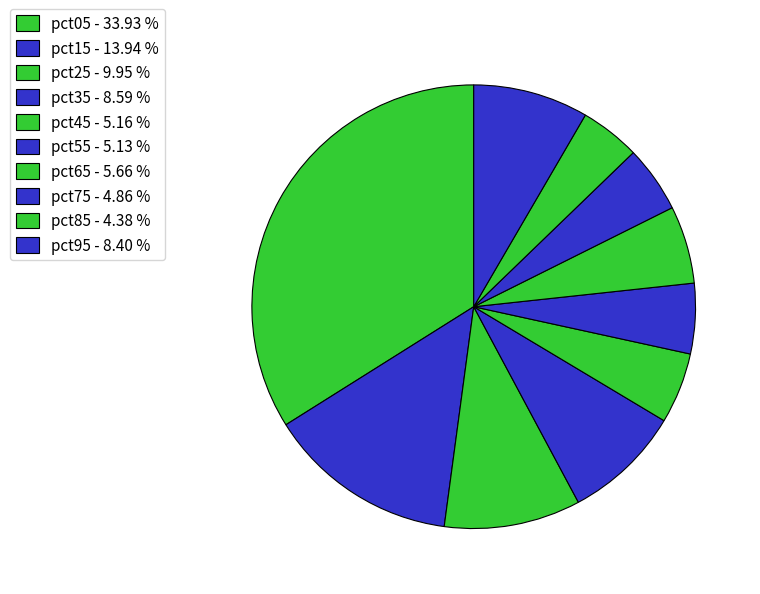

Count the number of slices in the pie.

10